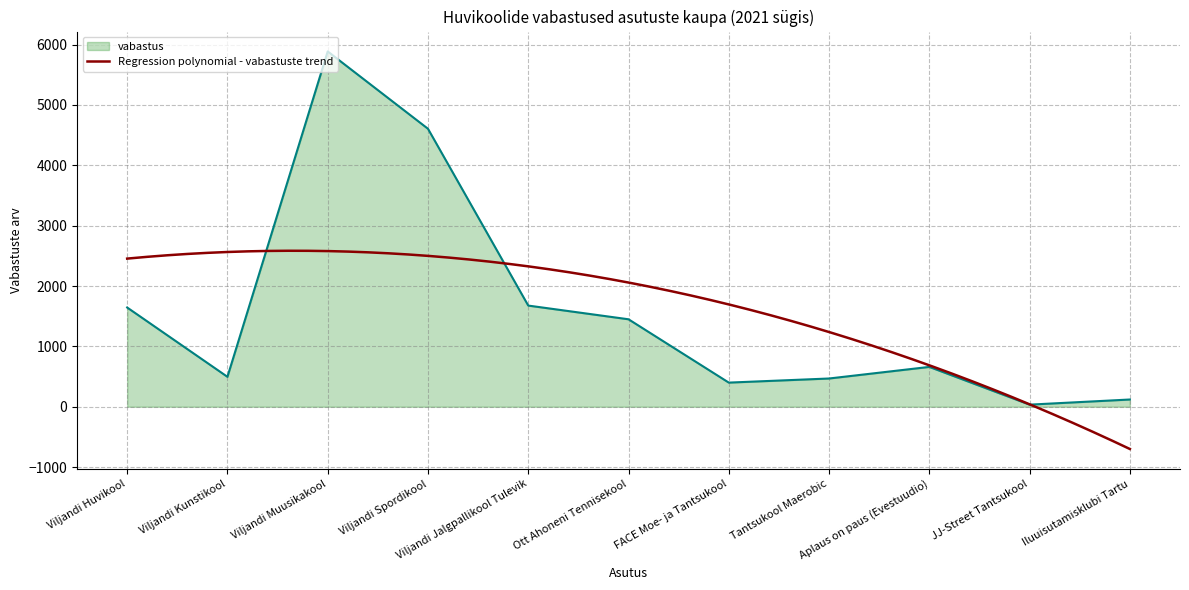

What is the sum of the values at Viljandi Huvikool and Viljandi Kunstikool?

2140